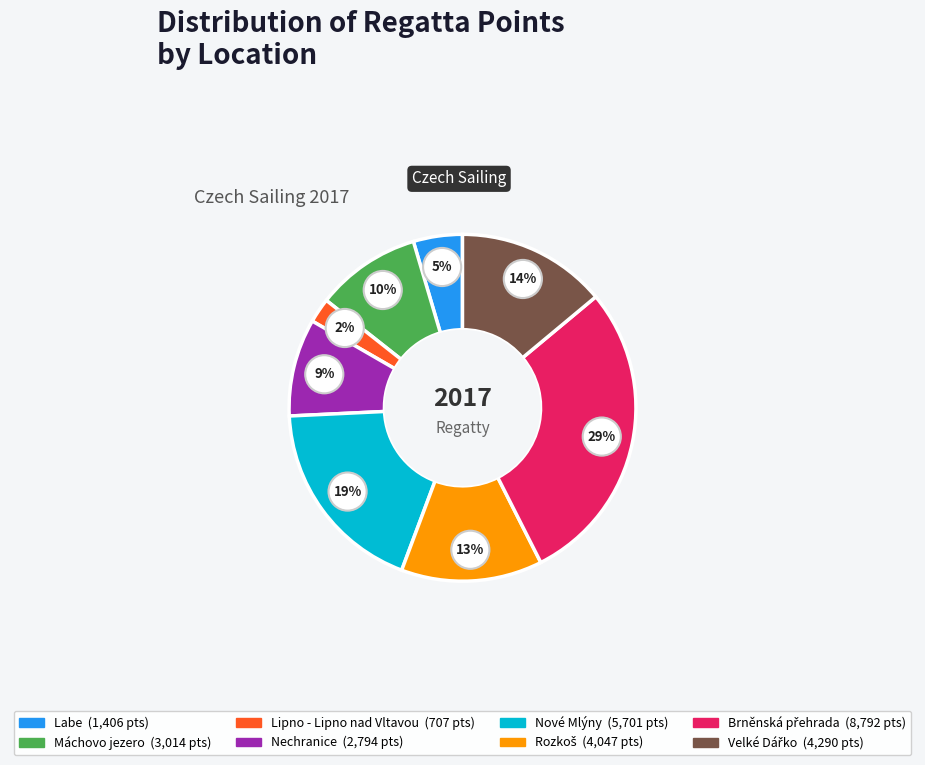

To the nearest percent, what is the average slice percentage?

12%